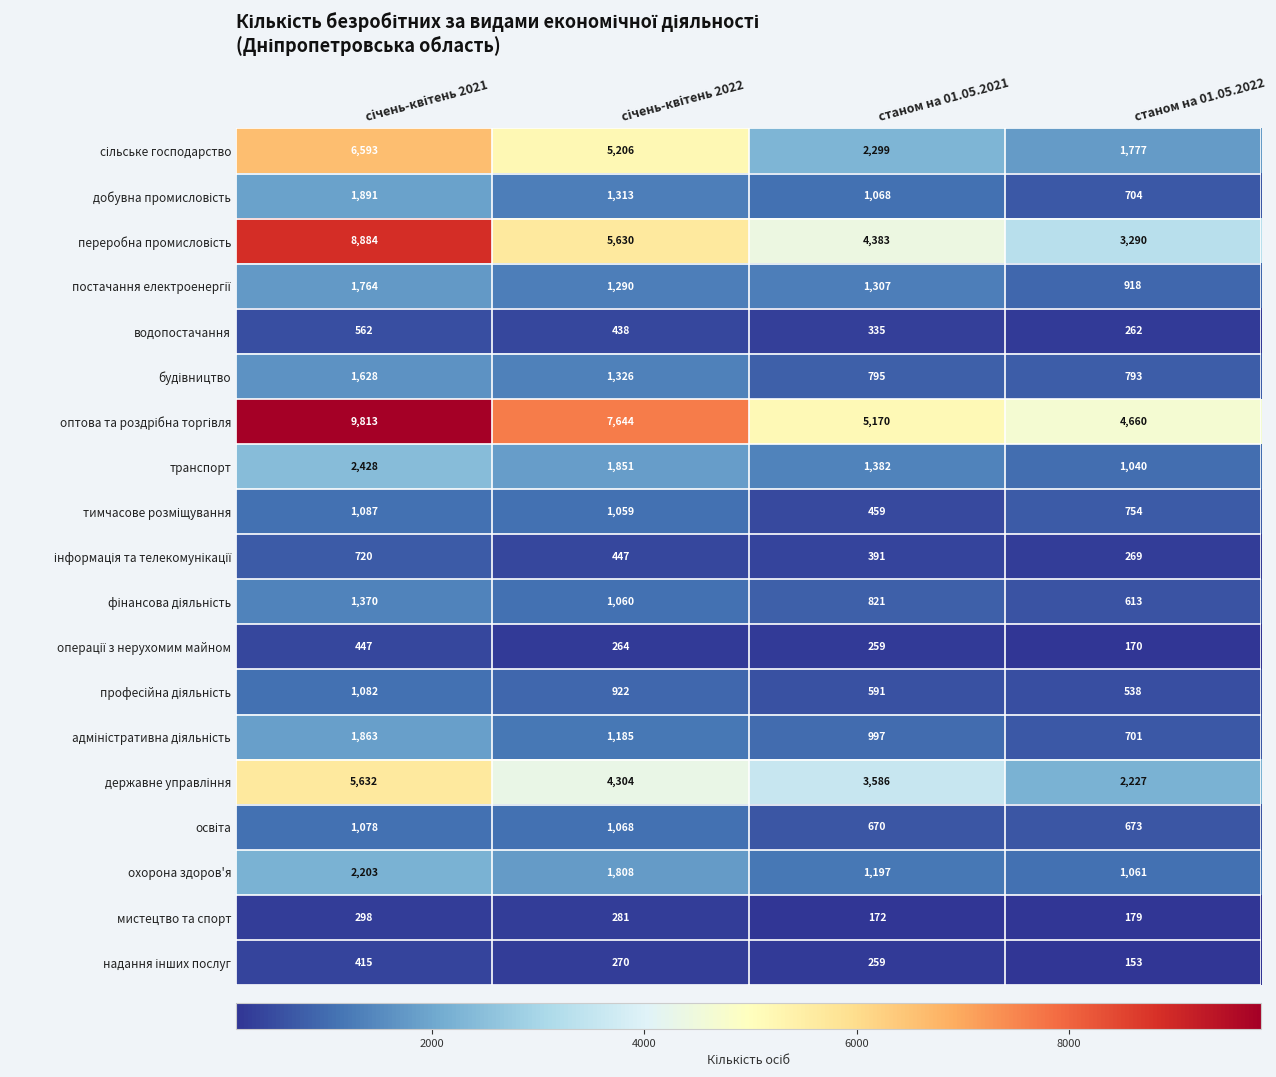

What is the average value of the транспорт series?

1675